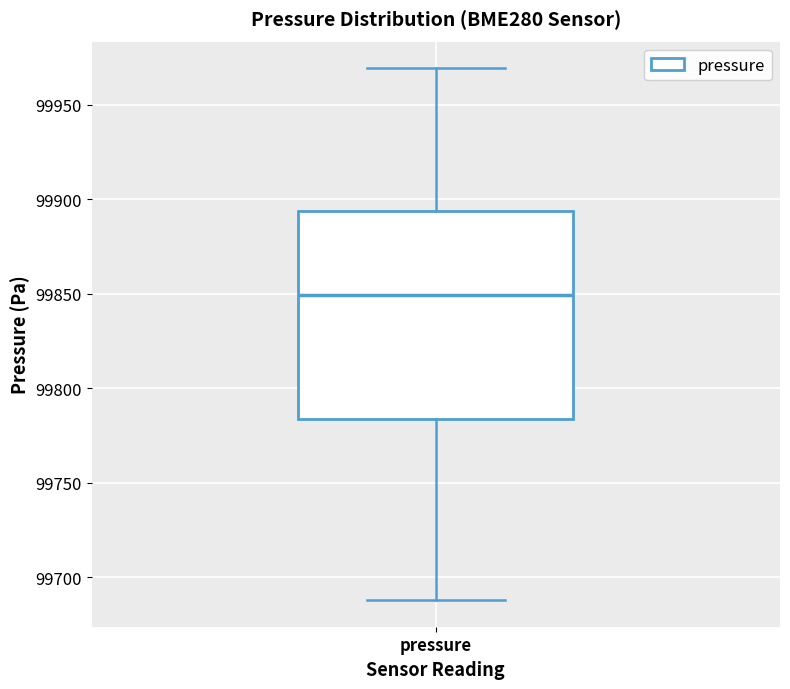

Transcribe this box plot: give where the median line is, the range the box spans, and where the two whiskers end, as read against the y-axis. The values are not printed on the chart, so give them approximately, as read against the axis.

median 99850, box 99785 to 99895, whiskers 99690 to 99970